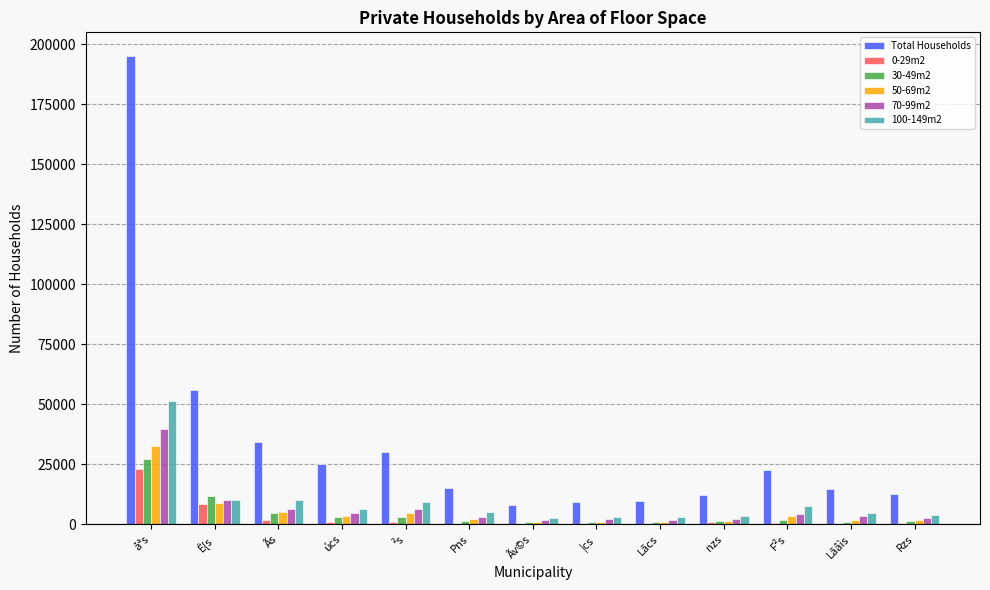

Between Ãs and Lãcs, which series saw the biggest shift?

Total Households